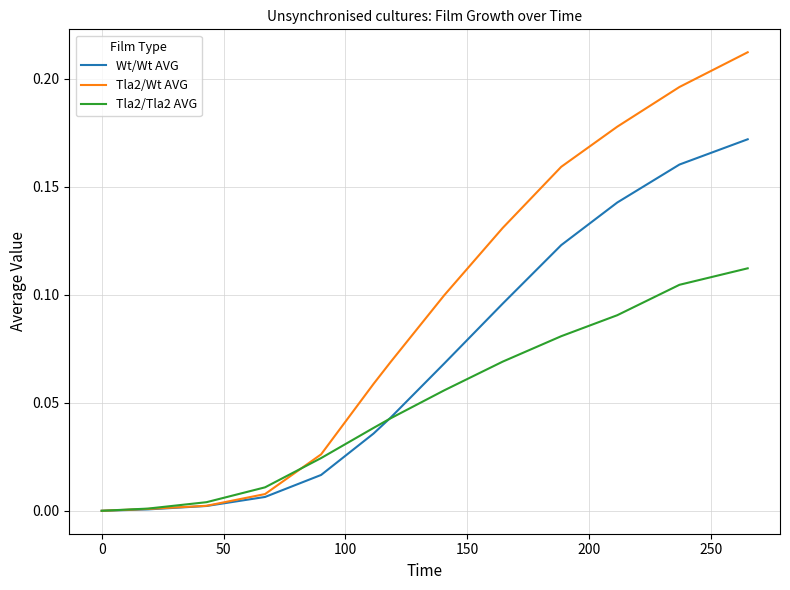

Which series has the widest spread of values?

Tla2/Wt AVG